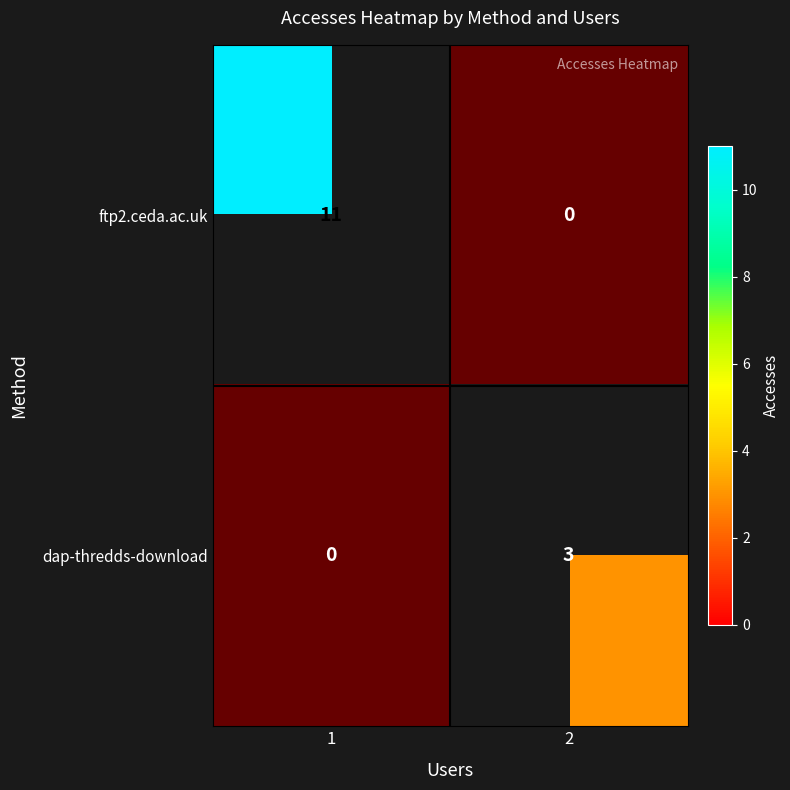

How many series are shown in this chart?

2